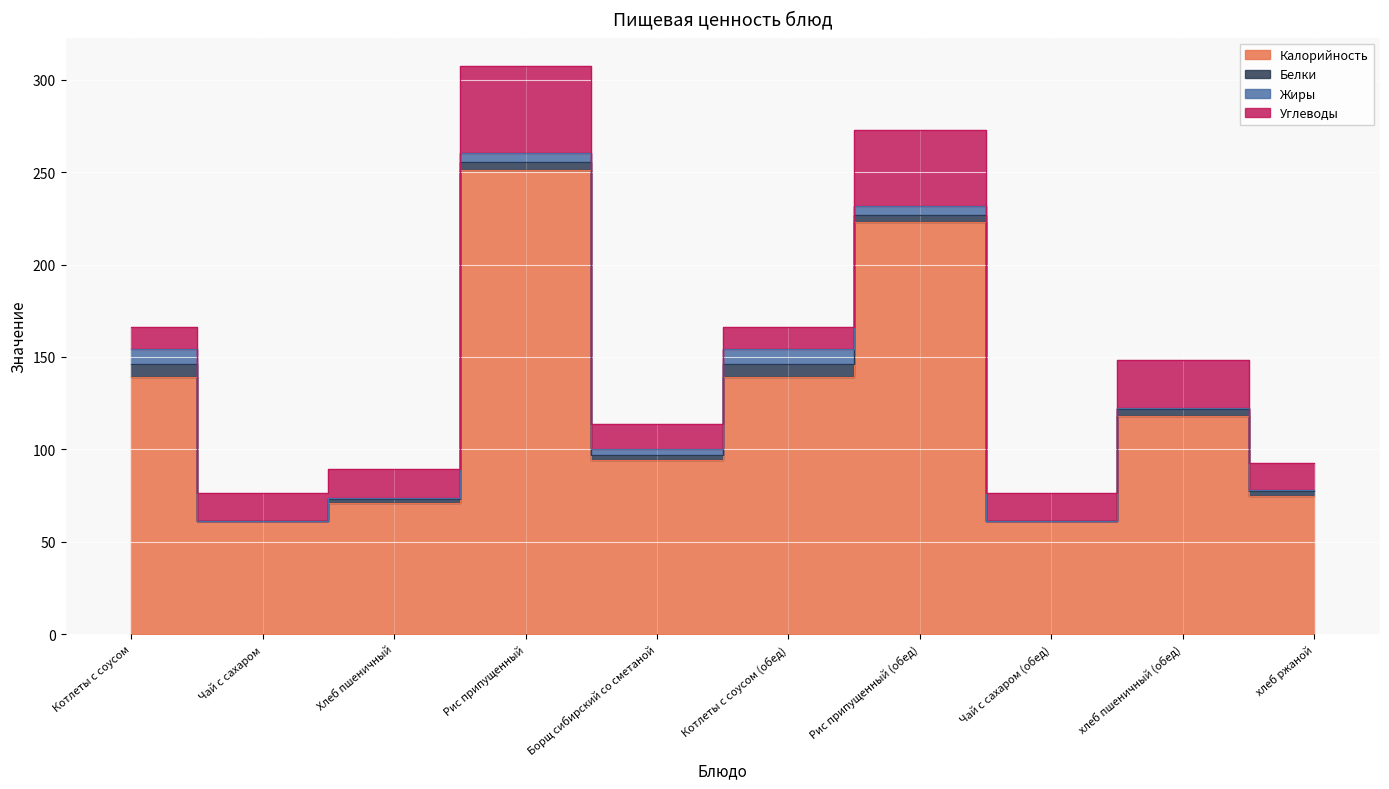

Reading left to right, transcribe all the data shown in this chart.

Калорийность: Котлеты с соусом=139.0	Чай с сахаром=61.0	Хлеб пшеничный=71.0	Рис припущенный=251.0	Борщ сибирский со сметаной=94.0	Котлеты с соусом (обед)=139.0	Рис припущенный (обед)=223.0	Чай с сахаром (обед)=61.0	хлеб пшеничный (обед)=118.0	хлеб ржаной=75.0
Белки: Котлеты с соусом=7.4	Чай с сахаром=0.2	Хлеб пшеничный=2.3	Рис припущенный=4.5	Борщ сибирский со сметаной=3.2	Котлеты с соусом (обед)=7.4	Рис припущенный (обед)=4.0	Чай с сахаром (обед)=0.2	хлеб пшеничный (обед)=3.8	хлеб ржаной=2.2
Жиры: Котлеты с соусом=7.8	Чай с сахаром=0.0	Хлеб пшеничный=0.3	Рис припущенный=5.2	Борщ сибирский со сметаной=3.0	Котлеты с соусом (обед)=7.8	Рис припущенный (обед)=4.6	Чай с сахаром (обед)=0.0	хлеб пшеничный (обед)=0.5	хлеб ржаной=0.8
Углеводы: Котлеты с соусом=11.8	Чай с сахаром=15.0	Хлеб пшеничный=15.6	Рис припущенный=46.7	Борщ сибирский со сметаной=13.4	Котлеты с соусом (обед)=11.8	Рис припущенный (обед)=41.5	Чай с сахаром (обед)=15.0	хлеб пшеничный (обед)=25.9	хлеб ржаной=14.7